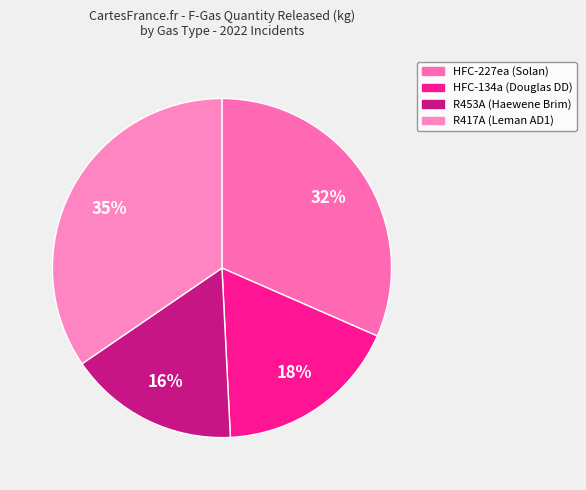

To the nearest percent, what portion does HFC-227ea (Solan) represent?

32%